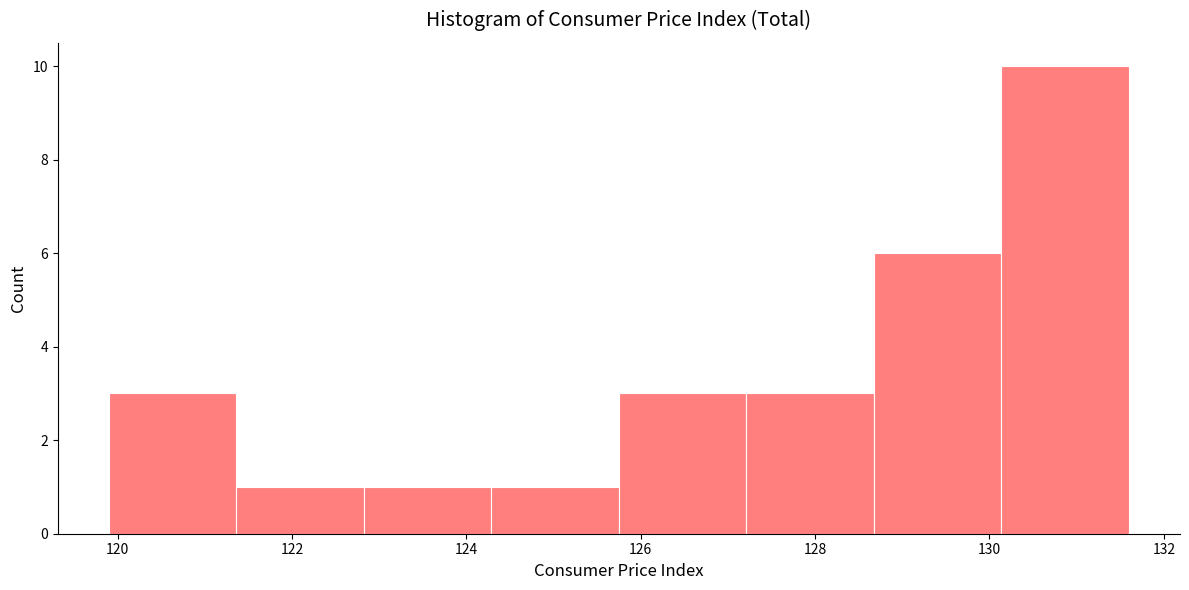

What is the height of the bar covering 121.4 to 122.8 on the x-axis? Neither the bar edges nor the heights are printed on the chart, so give them approximately, as read against the axes.

1